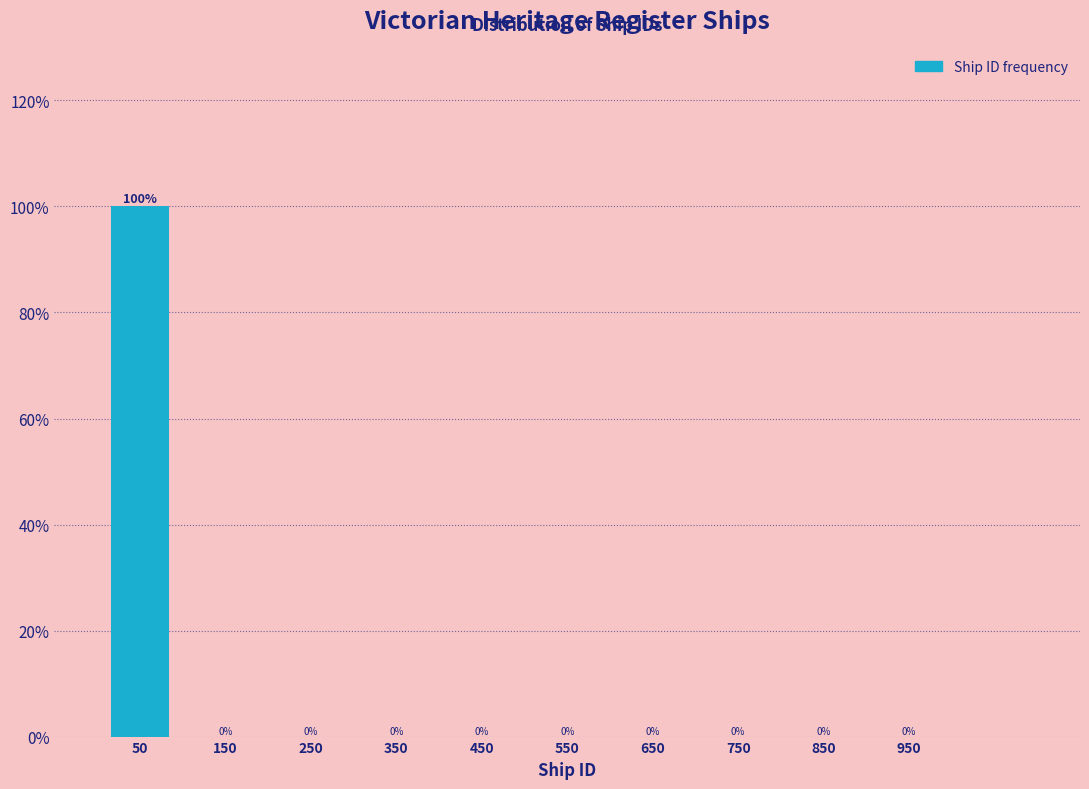

How tall is the bar that spans 0 to 100 on the x-axis?

100